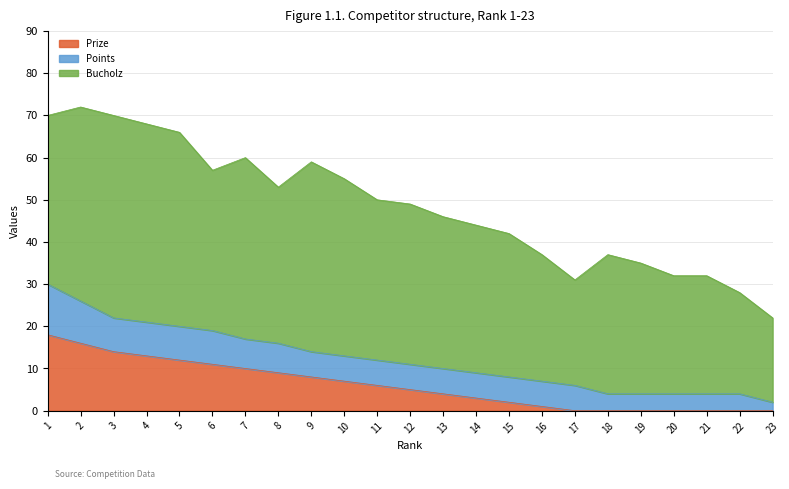

How many interior local valleys does the Bucholz series have?

3